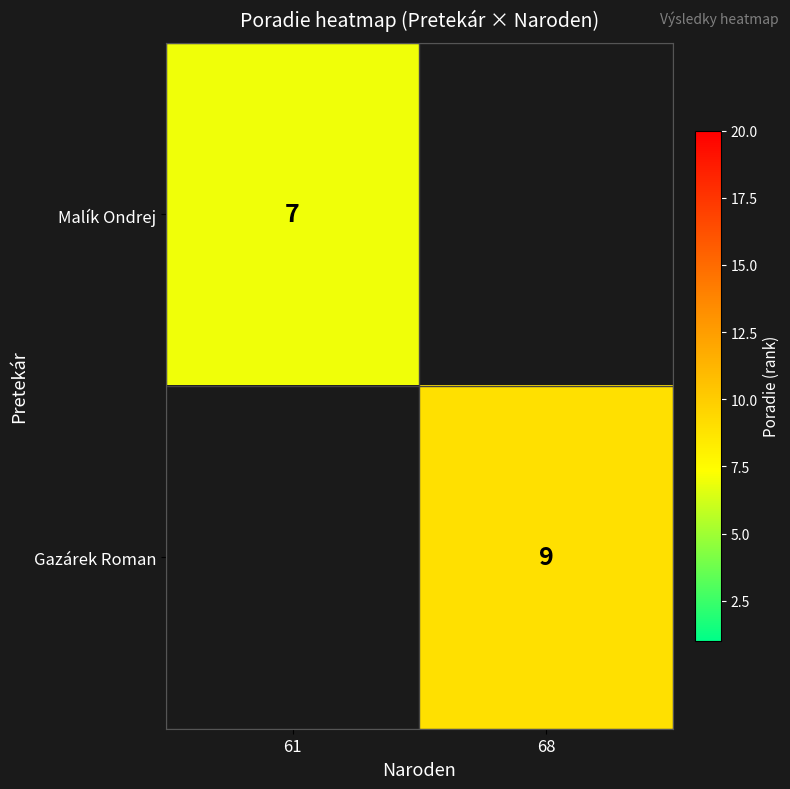

The Gazárek Roman series shows 2 at 68. True or false?

False